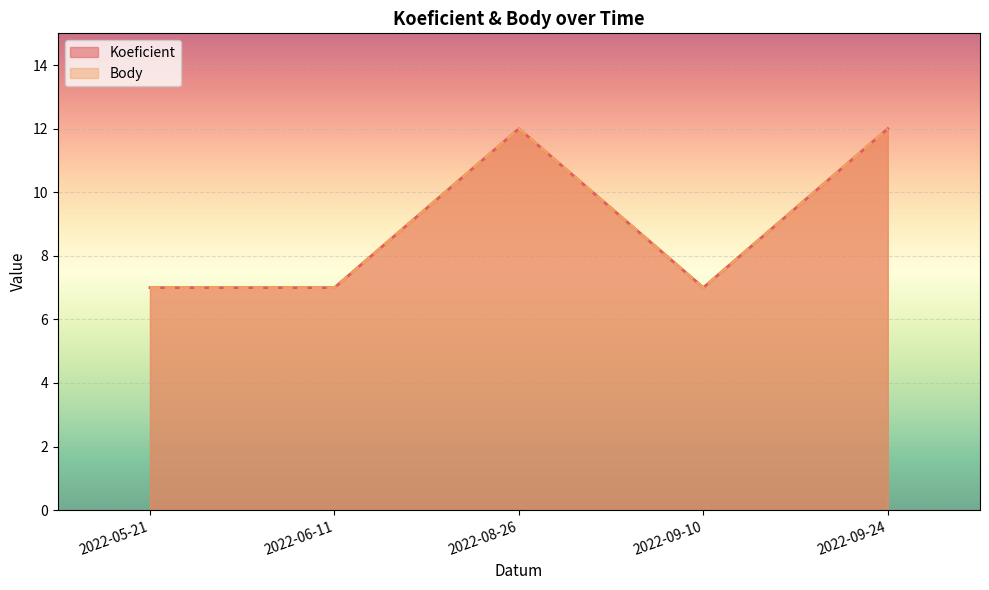

Which series has the largest range (max minus min)?

Koeficient